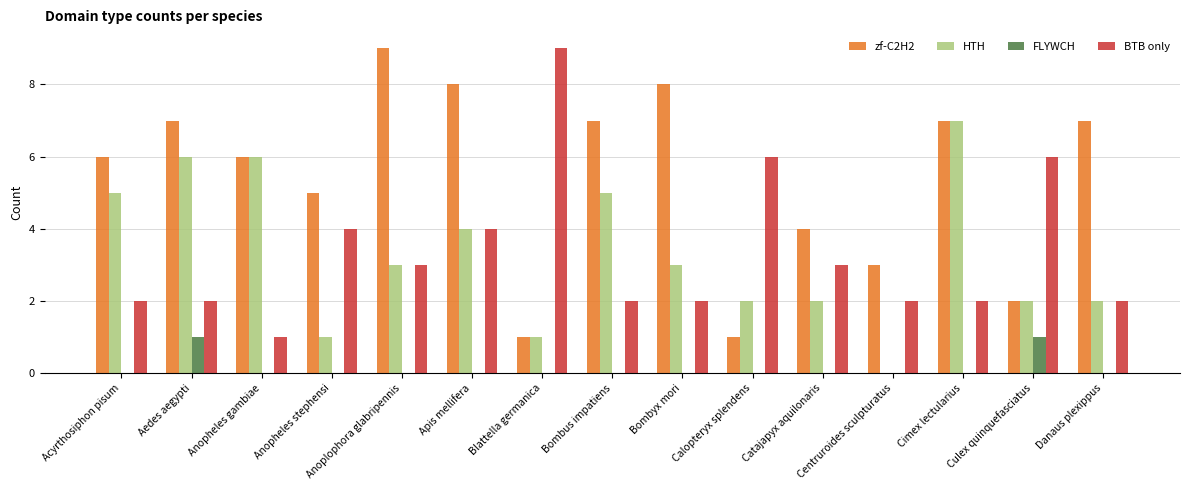

What is the sum of all zf-C2H2 values?

81